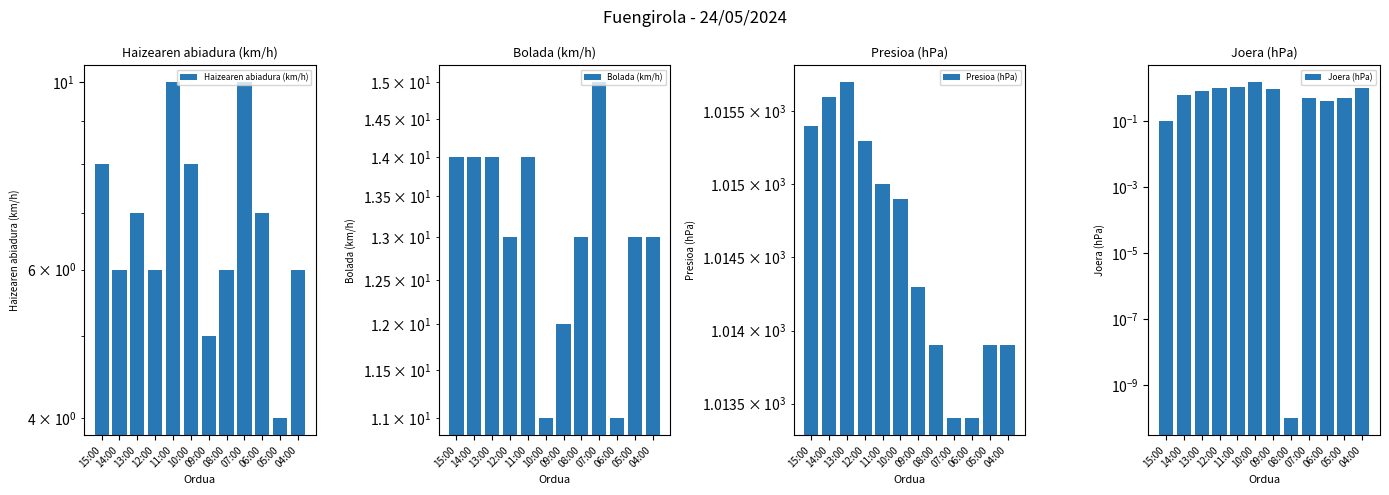

How many distinct data groups are displayed?

4